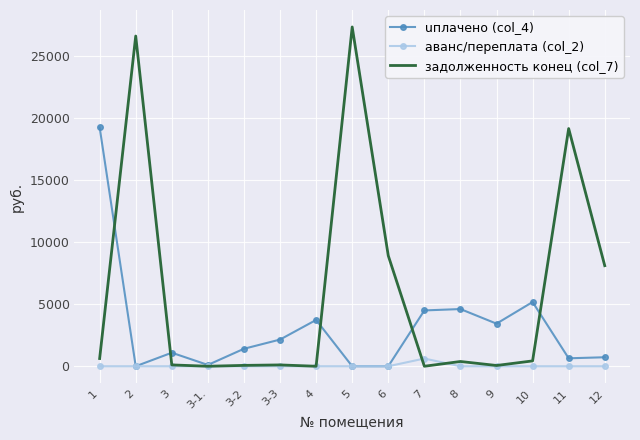

List the series in order of their overall mean, highest first.

задолженность конец (col_7), uплачено (col_4), аванс/переплата (col_2)